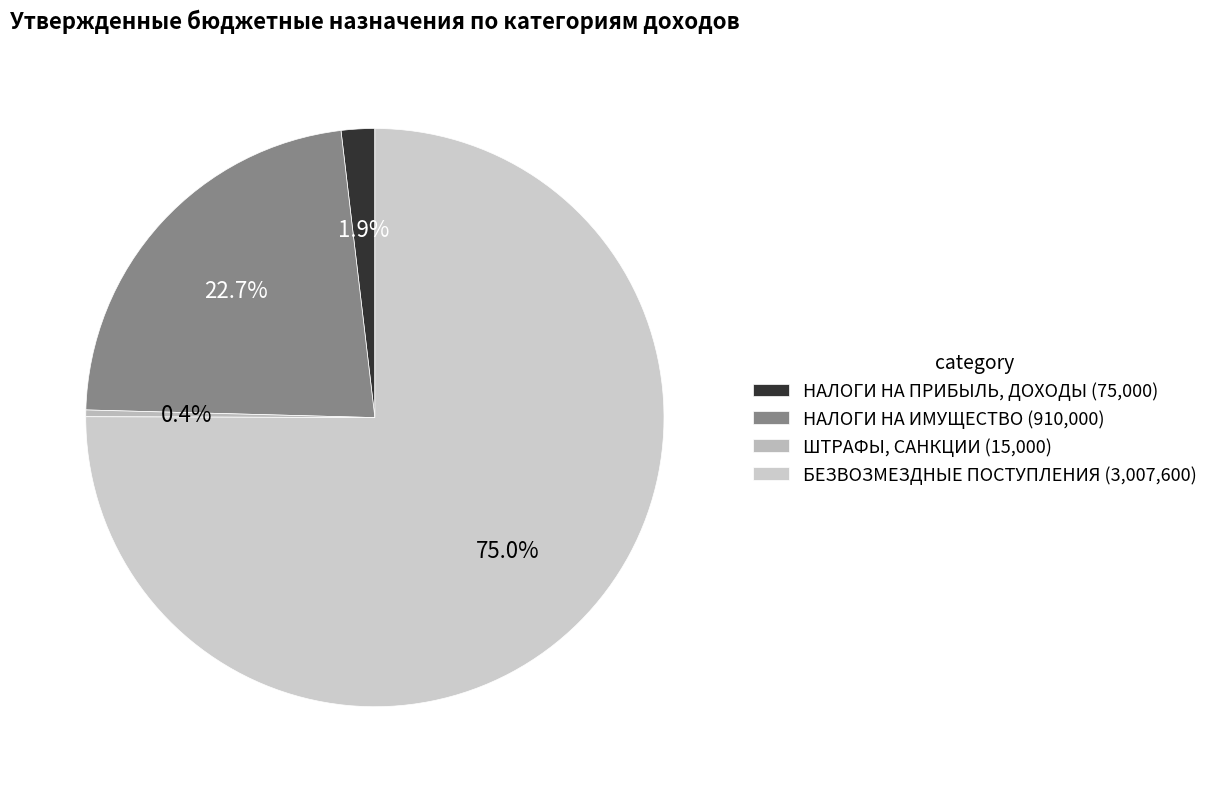

Which slice is the smallest?

ШТРАФЫ, САНКЦИИ (15,000)